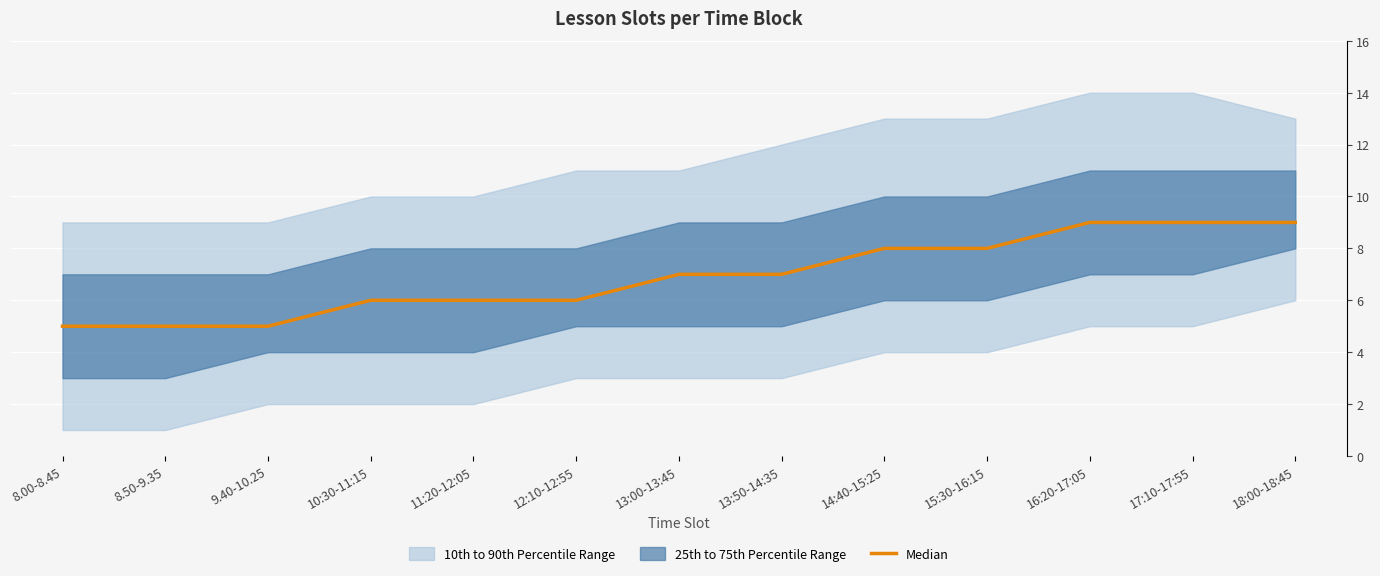

Reading right to left, extract all data points from this chart.

18:00-18:45=9	17:10-17:55=9	16:20-17:05=9	15:30-16:15=8	14:40-15:25=8	13:50-14:35=7	13:00-13:45=7	12:10-12:55=6	11:20-12:05=6	10:30-11:15=6	9.40-10.25=5	8.50-9.35=5	8.00-8.45=5